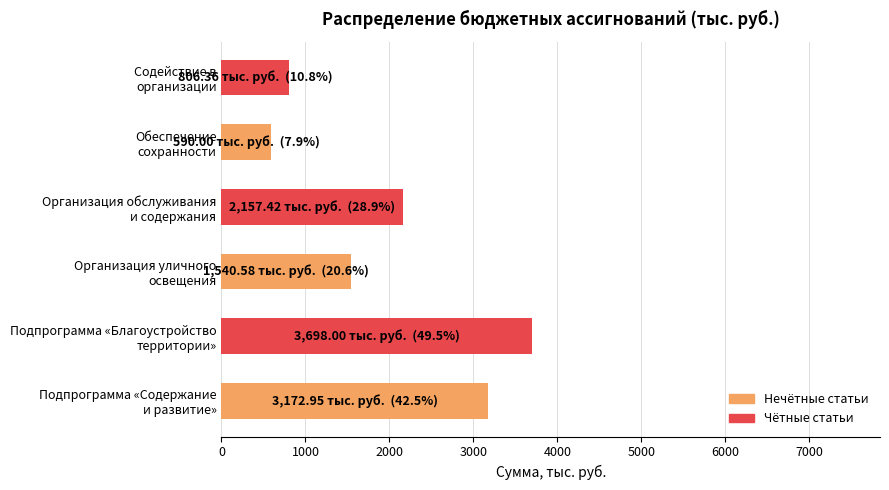

What is the difference between the maximum and second lowest values?

2891.6